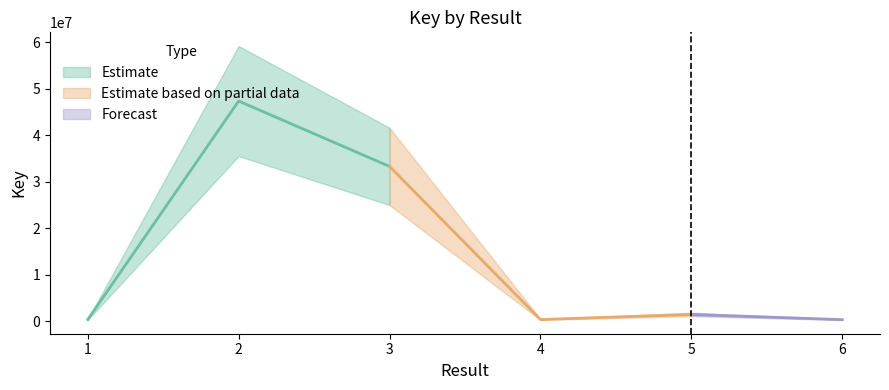

List the labels in order of value, largest first.

2, 3, 5, 1, 4, 6